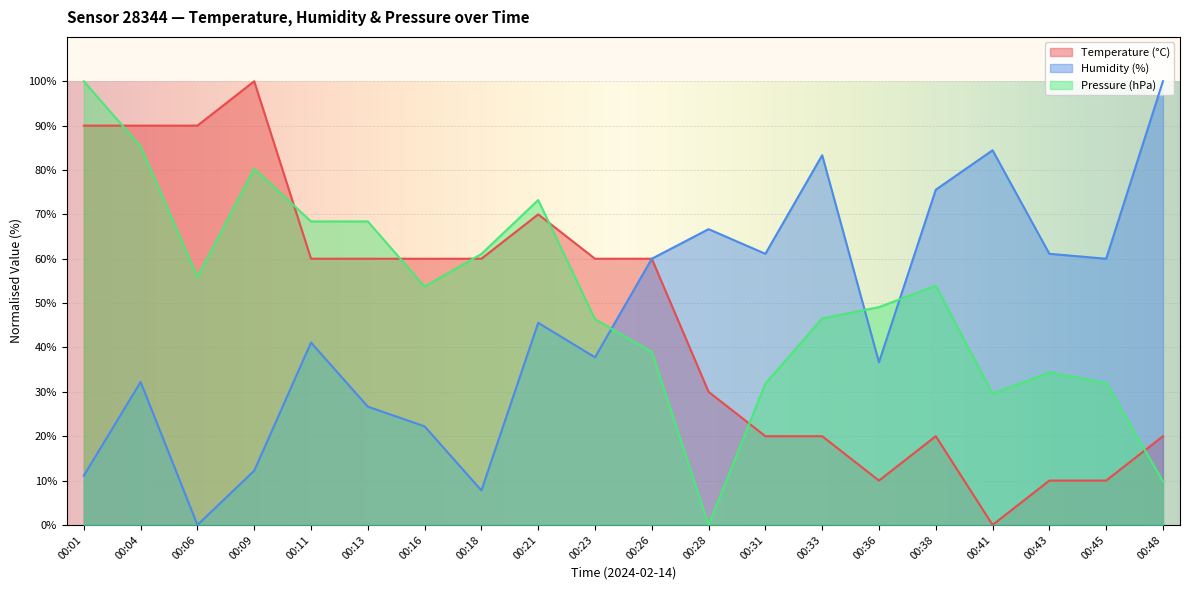

List the series in order of their peak value, highest first.

Temperature (°C), Humidity (%), Pressure (hPa)